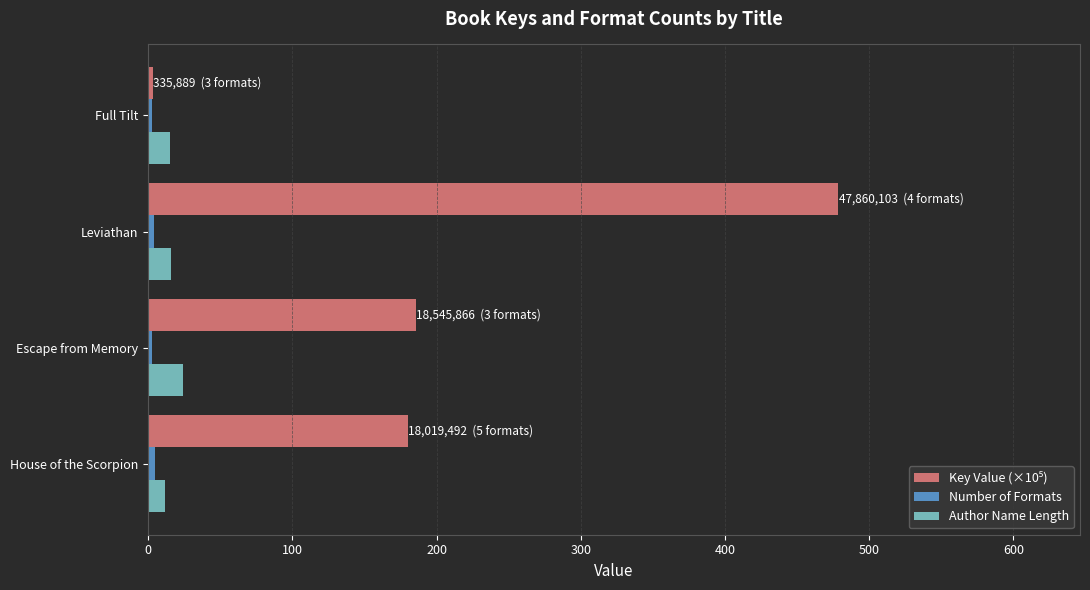

What is the maximum value shown in the chart?

478.6